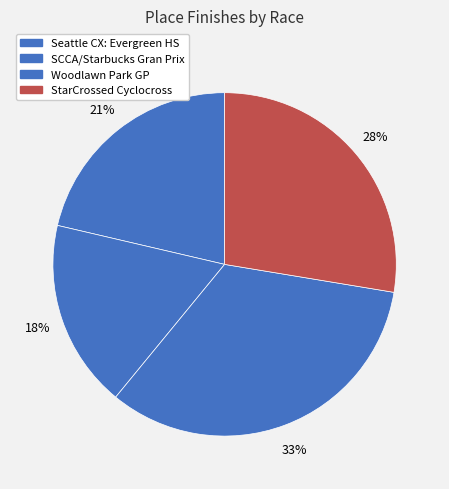

Is it true that Seattle CX: Evergreen HS is 21% of the pie?

True